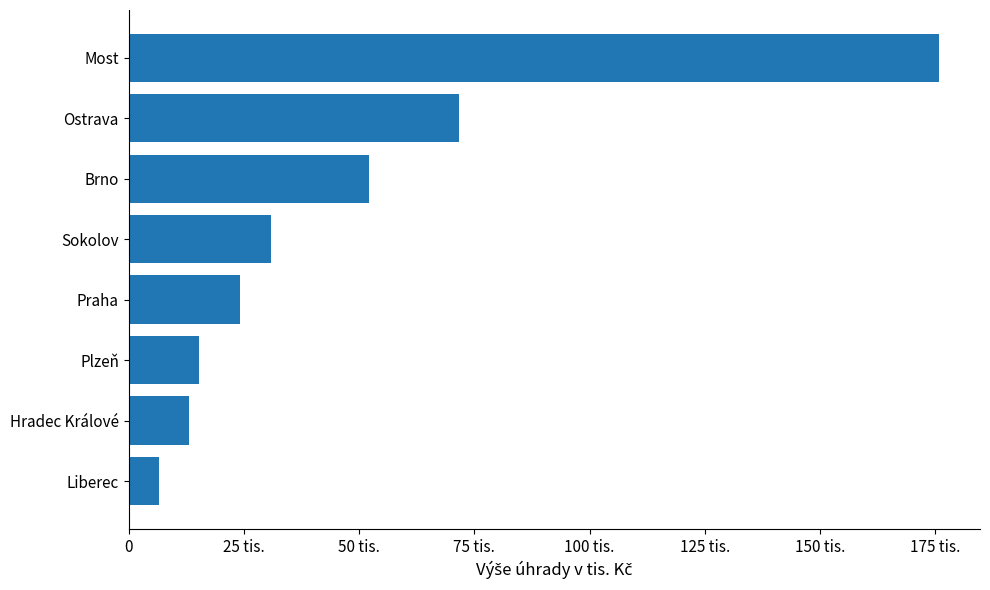

Does the chart contain any negative values?

No